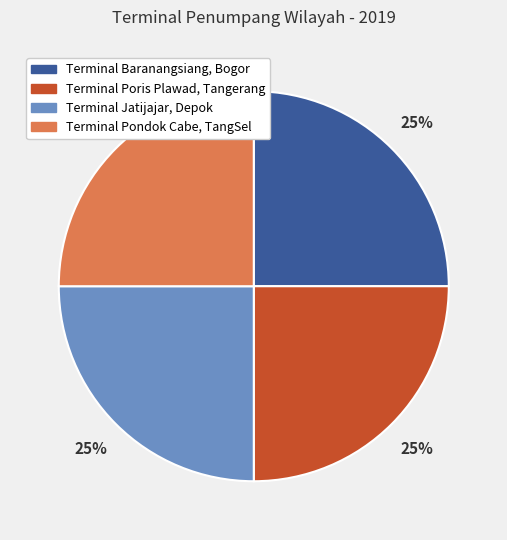

Is Terminal Poris Plawad, Tangerang the majority of the pie?

No